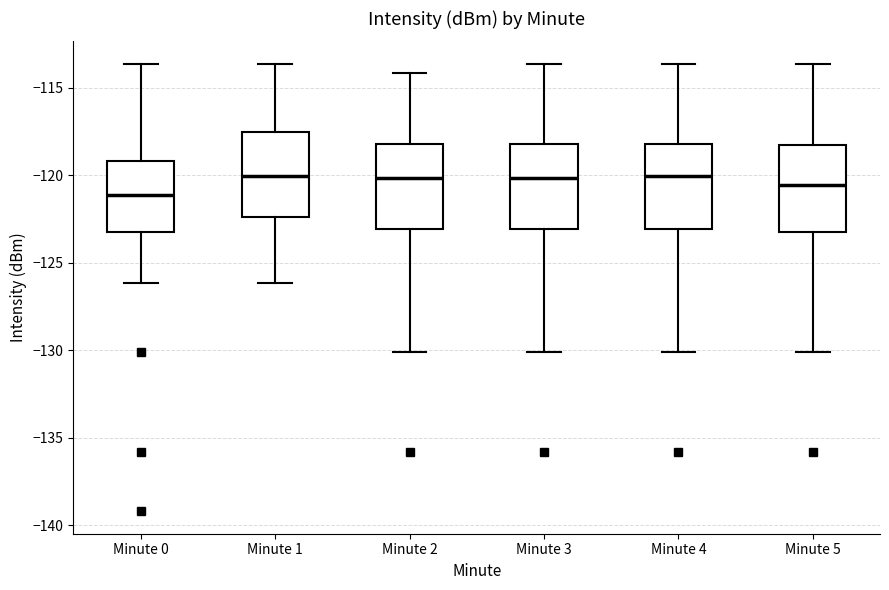

Which box's median line is the lowest?

Minute 0